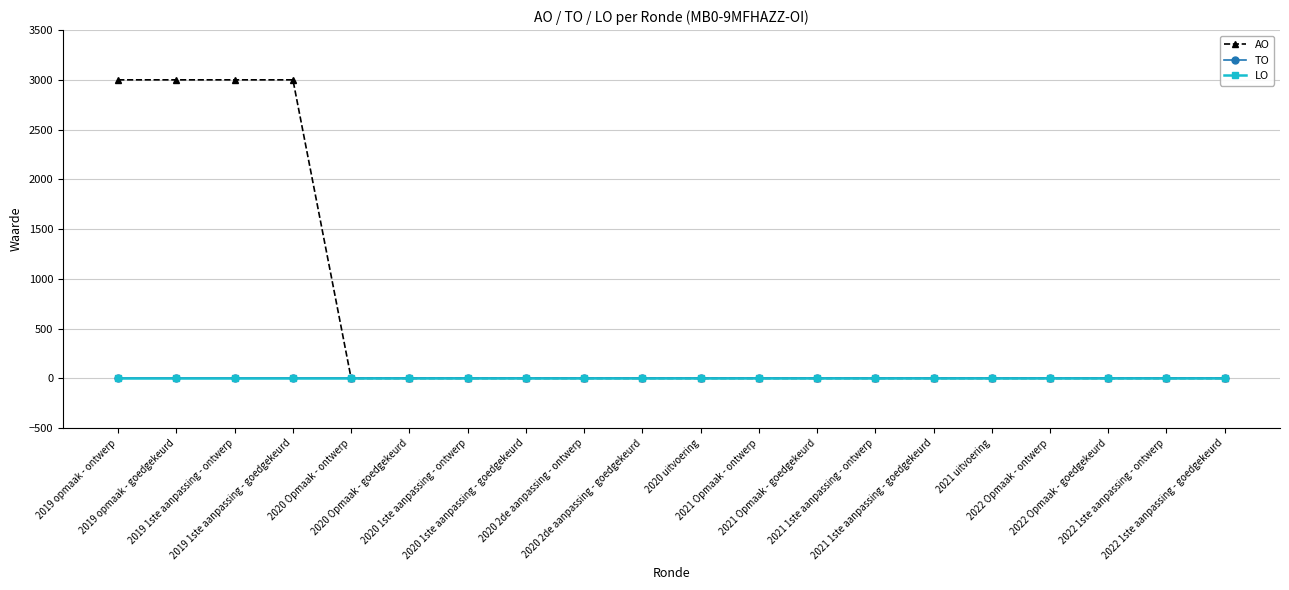

What is the label of the 8th point from the left?

2020 1ste aanpassing - goedgekeurd